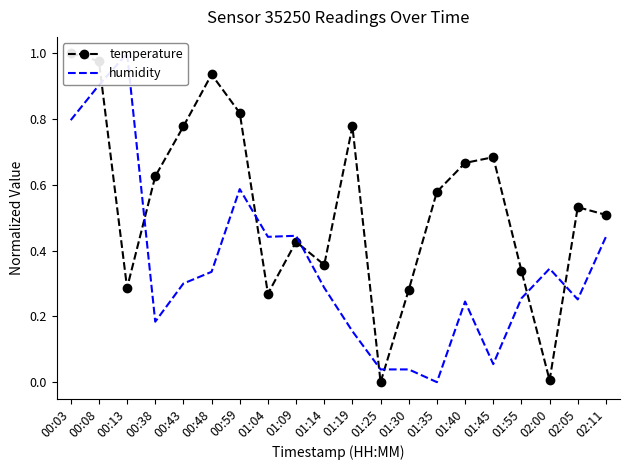

How many lines are shown in the chart?

2